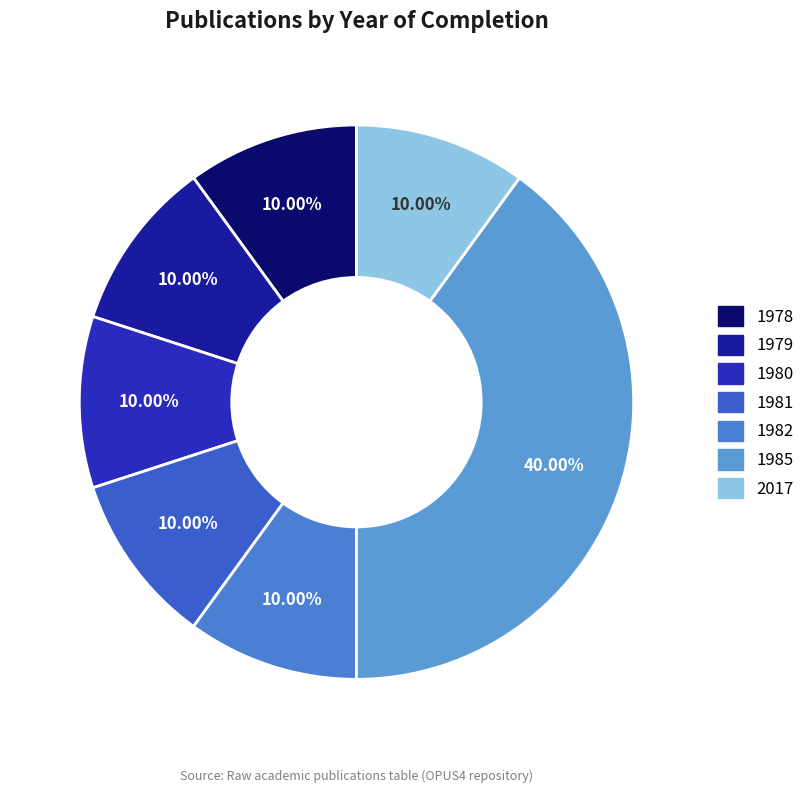

How many slices are in this pie chart?

7